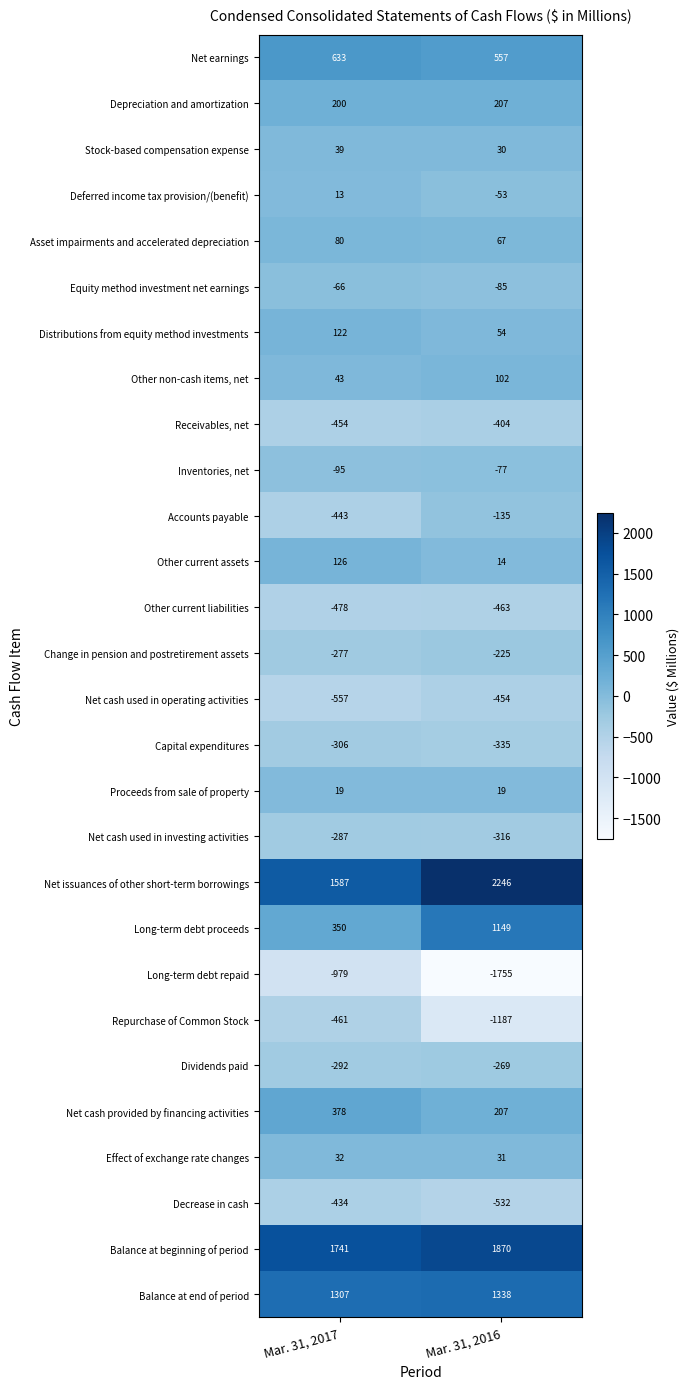

At which category is the sum across all series the highest?

Mar. 31, 2016